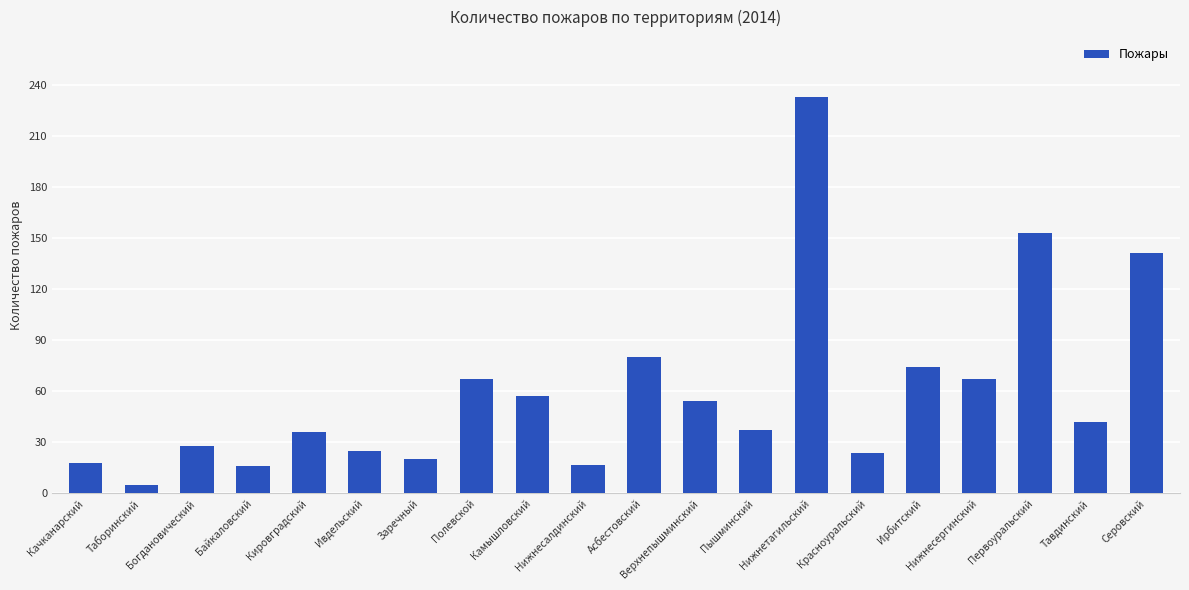

Are the bars horizontal?

No